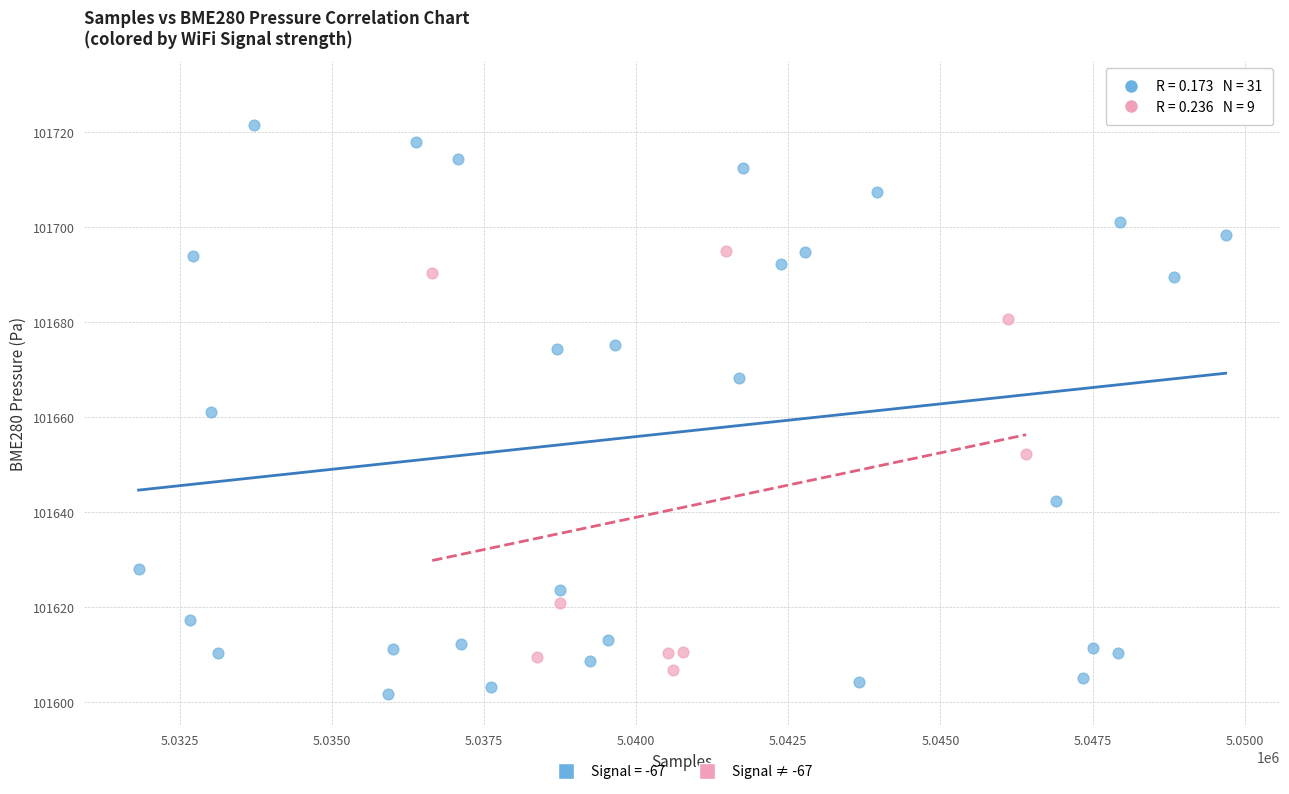

Which series reaches the maximum Y coordinate?

Signal = -67